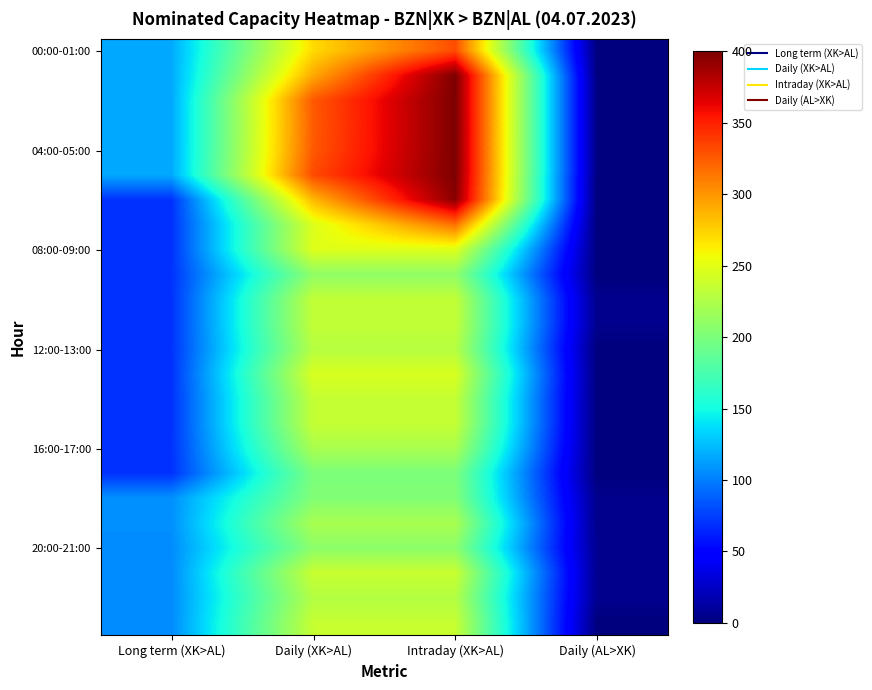

At which category is the sum across all series the highest?

Intraday (XK>AL)